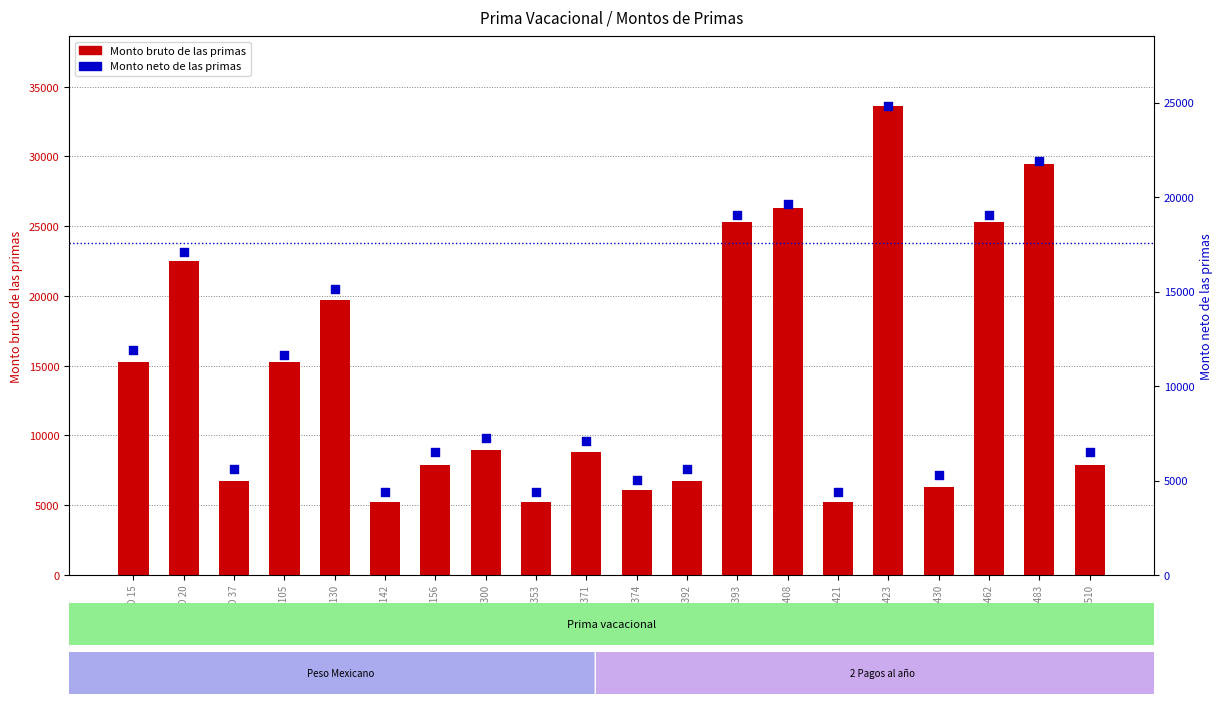

Is the value of Monto bruto de las primas at ID 421 greater than the value of Monto neto de las primas at ID 392?

No